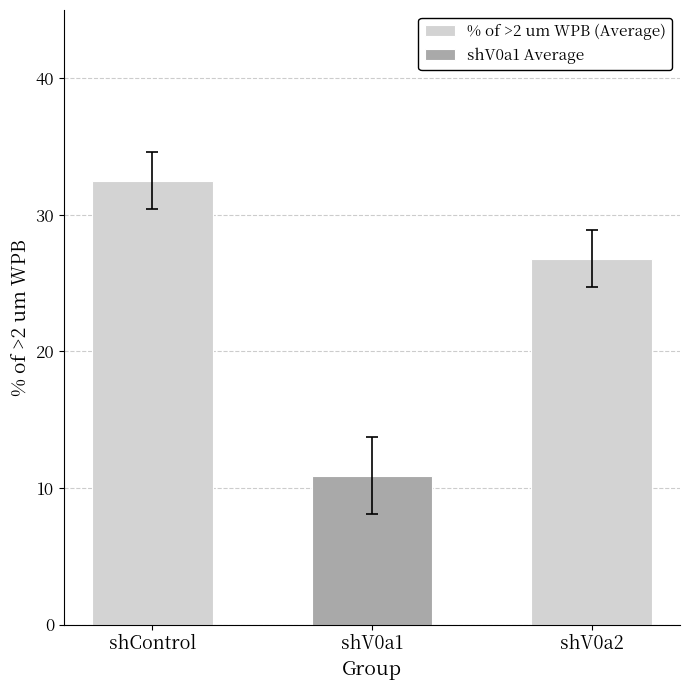

What is the total value across all series at shV0a2?

26.8